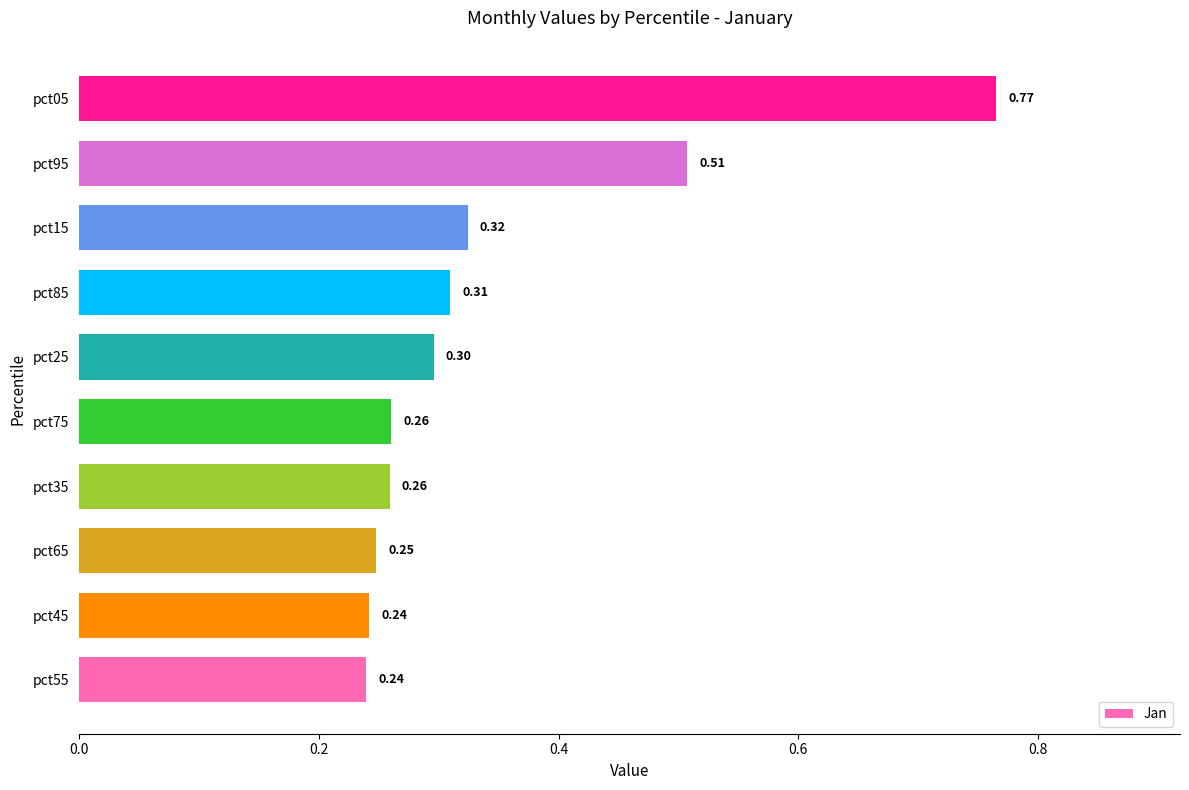

What is the difference between the second highest and second lowest values?

0.3